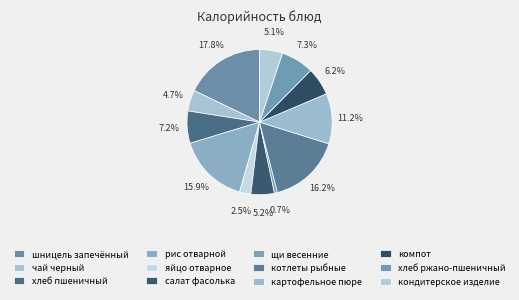

Rank the categories by value from highest to lowest.

шницель запечённый, котлеты рыбные, рис отварной, картофельное пюре, хлеб ржано-пшеничный, хлеб пшеничный, компот, салат фасолька, кондитерское изделие, чай черный, яйцо отварное, щи весенние